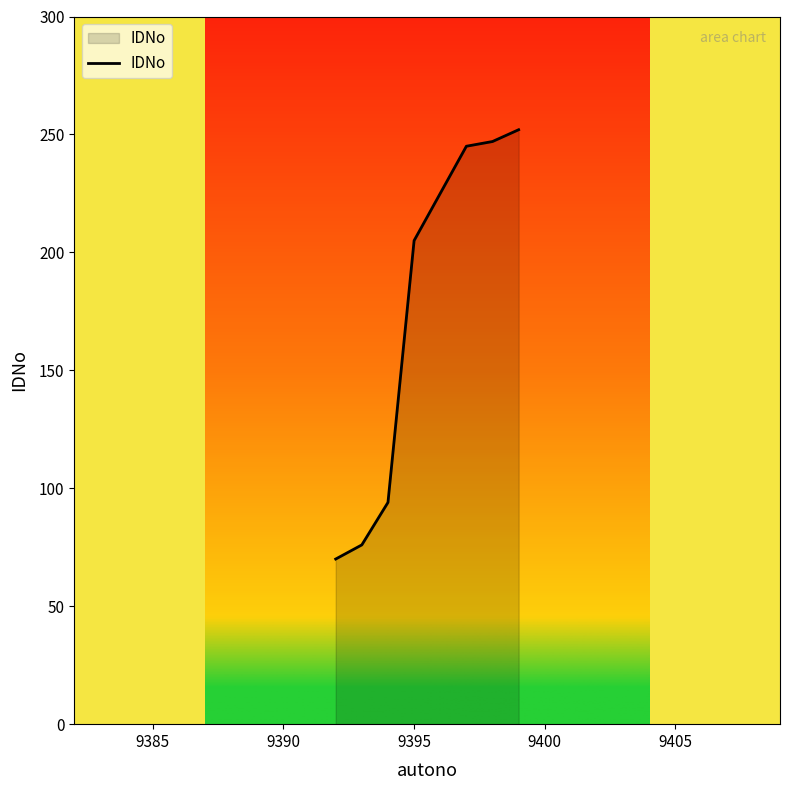

What is the sum of all values?

1414